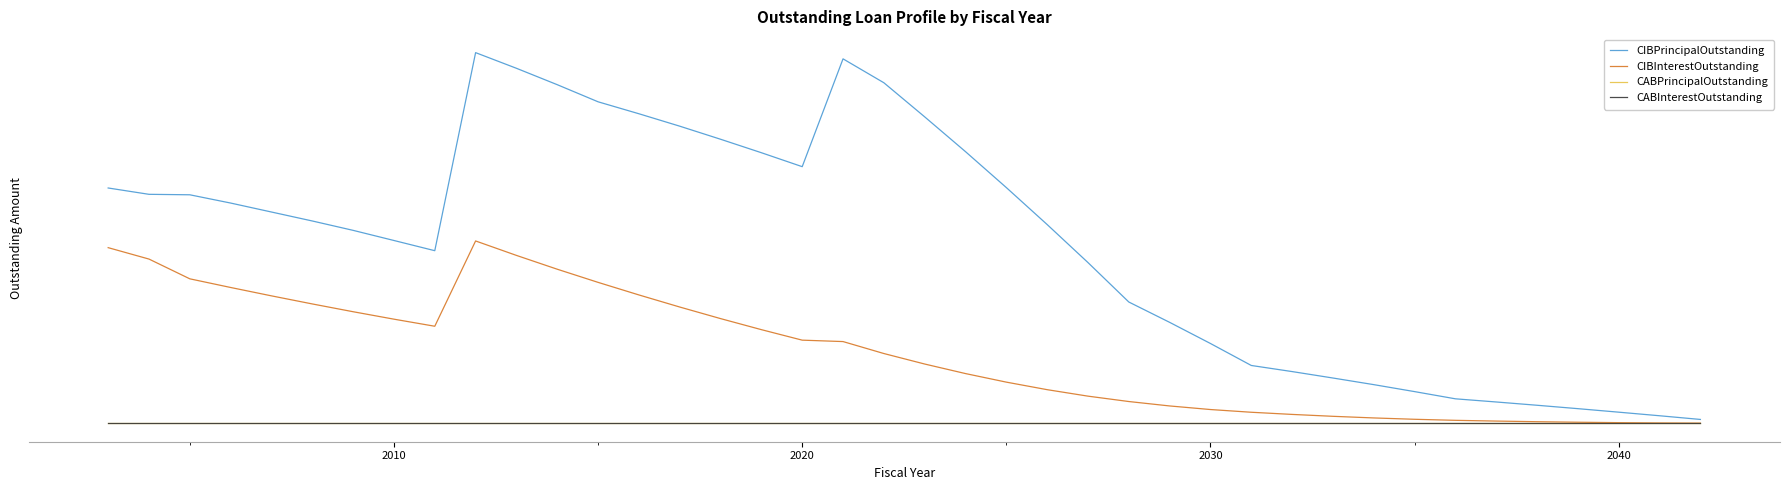

Does the chart have visible grid lines?

No